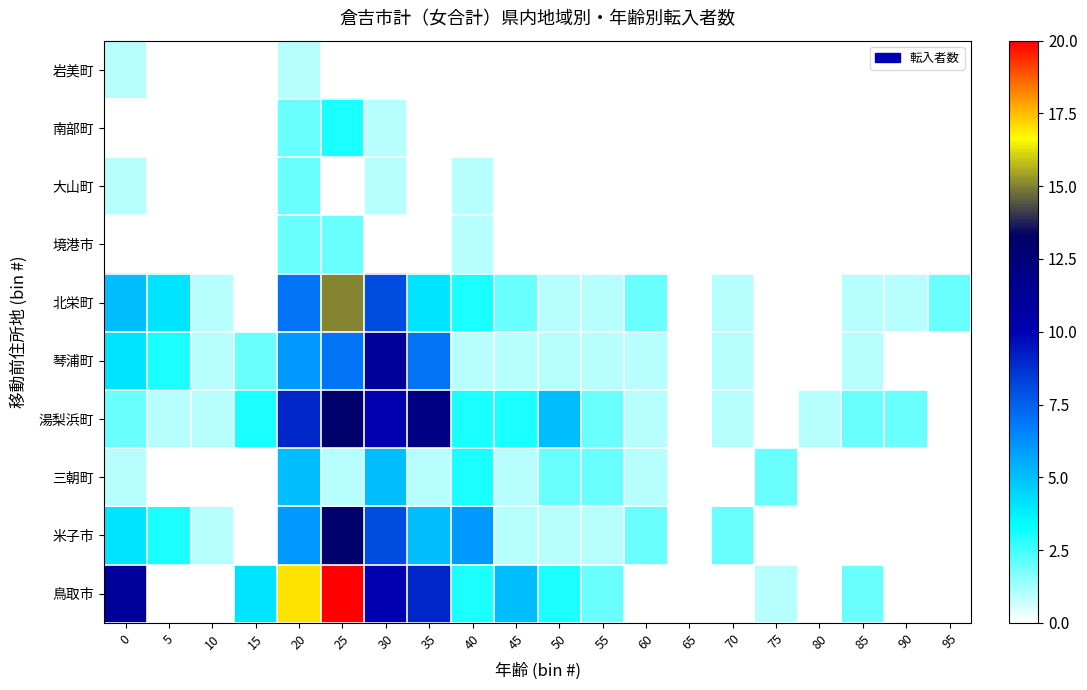

Reading left to right, transcribe all the data shown in this chart.

鳥取市: 0=11	5=0	10=0	15=4	20=17	25=20	30=10	35=9	40=3	45=5	50=3	55=2	60=0	65=0	70=0	75=1	80=0	85=2	90=0	95=0
米子市: 0=4	5=3	10=1	15=0	20=6	25=13	30=8	35=5	40=6	45=1	50=1	55=1	60=2	65=0	70=2	75=0	80=0	85=0	90=0	95=0
三朝町: 0=1	5=0	10=0	15=0	20=5	25=1	30=5	35=1	40=3	45=1	50=2	55=2	60=1	65=0	70=0	75=2	80=0	85=0	90=0	95=0
湯梨浜町: 0=2	5=1	10=1	15=3	20=9	25=13	30=10	35=12	40=3	45=3	50=5	55=2	60=1	65=0	70=1	75=0	80=1	85=2	90=2	95=0
琴浦町: 0=4	5=3	10=1	15=2	20=6	25=7	30=11	35=7	40=1	45=1	50=1	55=1	60=1	65=0	70=1	75=0	80=0	85=1	90=0	95=0
北栄町: 0=5	5=4	10=1	15=0	20=7	25=15	30=8	35=4	40=3	45=2	50=1	55=1	60=2	65=0	70=1	75=0	80=0	85=1	90=1	95=2
境港市: 0=0	5=0	10=0	15=0	20=2	25=2	30=0	35=0	40=1	45=0	50=0	55=0	60=0	65=0	70=0	75=0	80=0	85=0	90=0	95=0
大山町: 0=1	5=0	10=0	15=0	20=2	25=0	30=1	35=0	40=1	45=0	50=0	55=0	60=0	65=0	70=0	75=0	80=0	85=0	90=0	95=0
南部町: 0=0	5=0	10=0	15=0	20=2	25=3	30=1	35=0	40=0	45=0	50=0	55=0	60=0	65=0	70=0	75=0	80=0	85=0	90=0	95=0
岩美町: 0=1	5=0	10=0	15=0	20=1	25=0	30=0	35=0	40=0	45=0	50=0	55=0	60=0	65=0	70=0	75=0	80=0	85=0	90=0	95=0